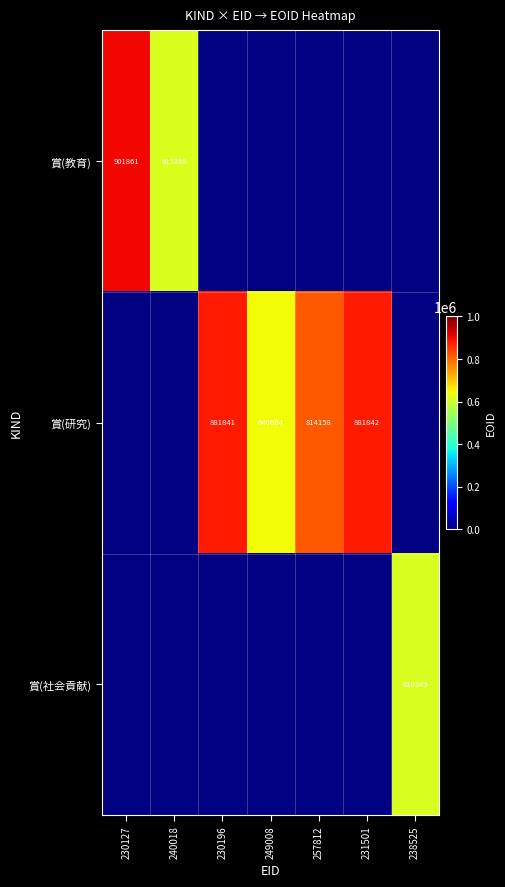

True or false: 賞(研究) has a value of 163511 at 257812.

False